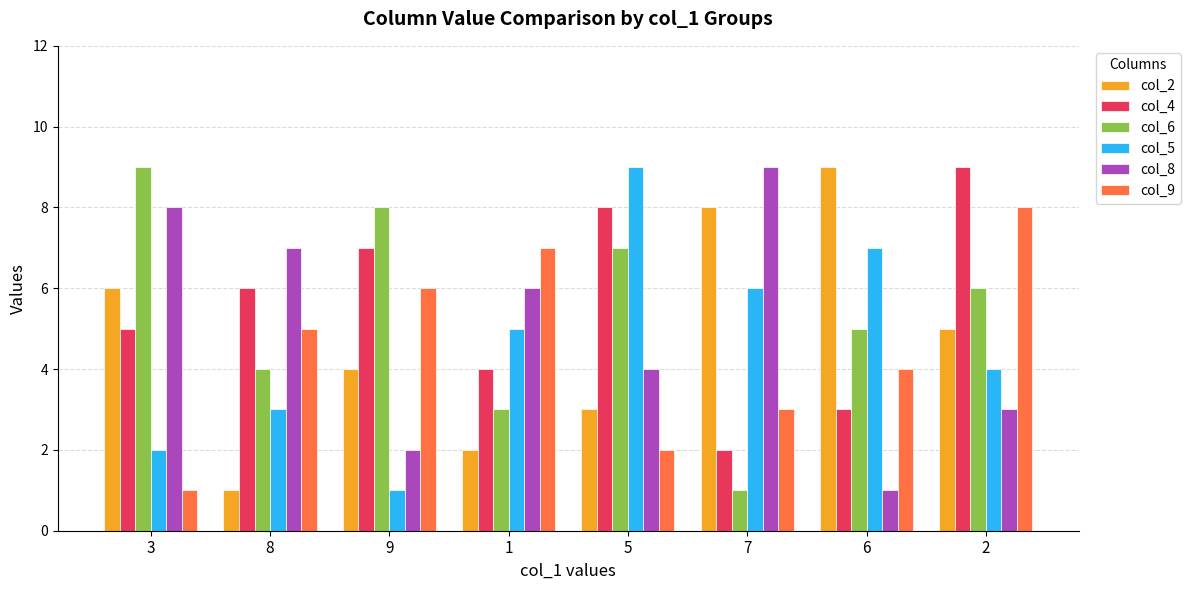

Which series has the largest total across all categories?

col_4